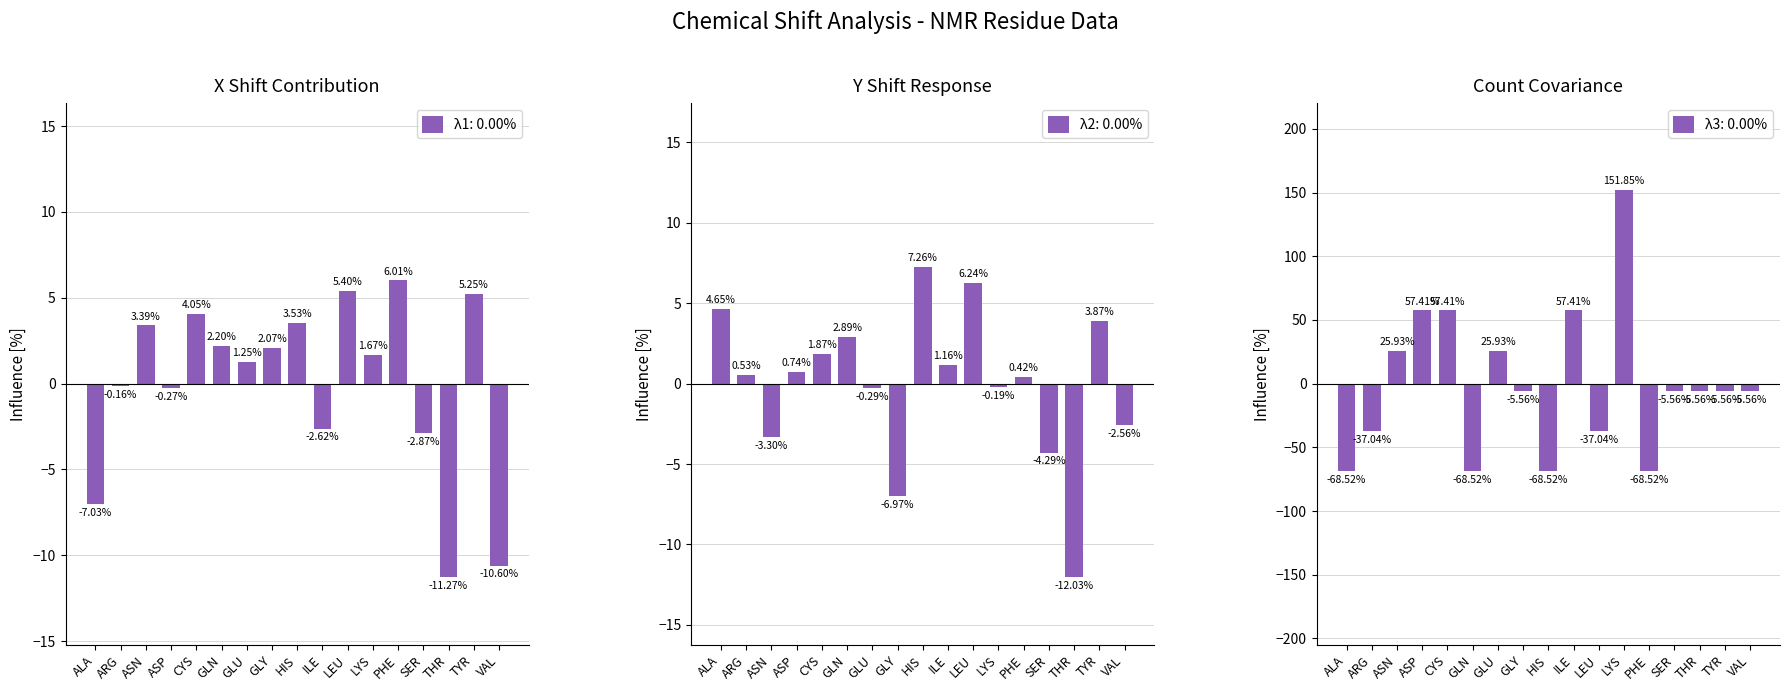

What is the greatest value displayed?

151.9